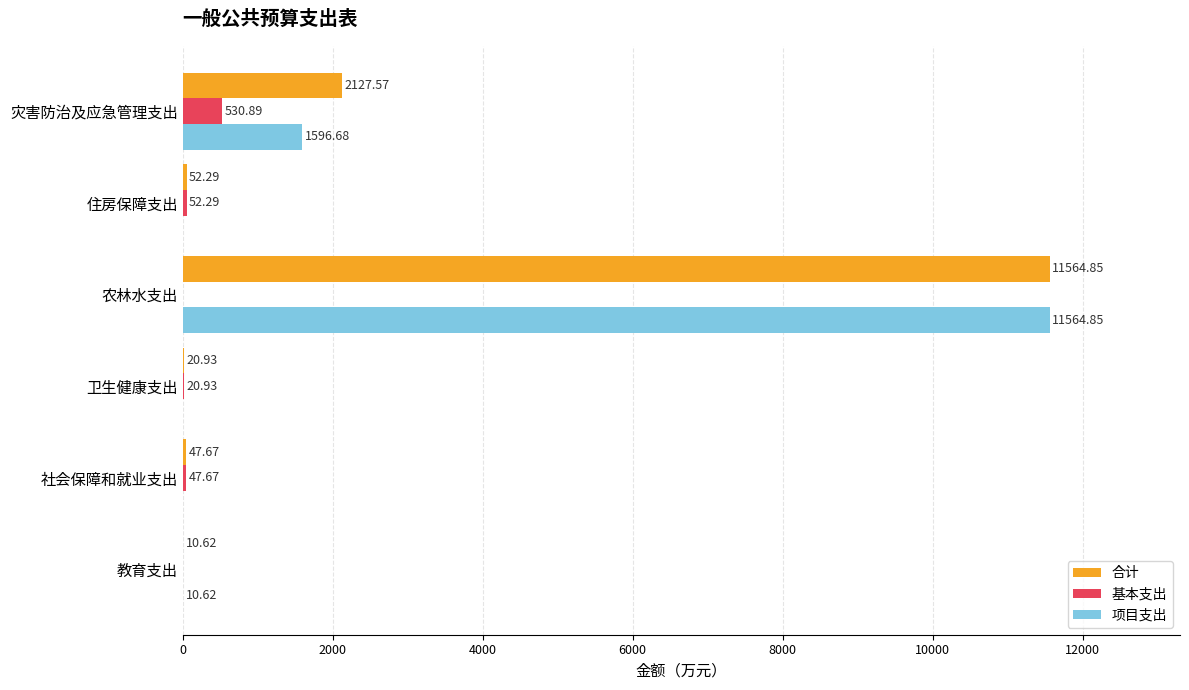

At which label is 合计 closest to 5787?

灾害防治及应急管理支出